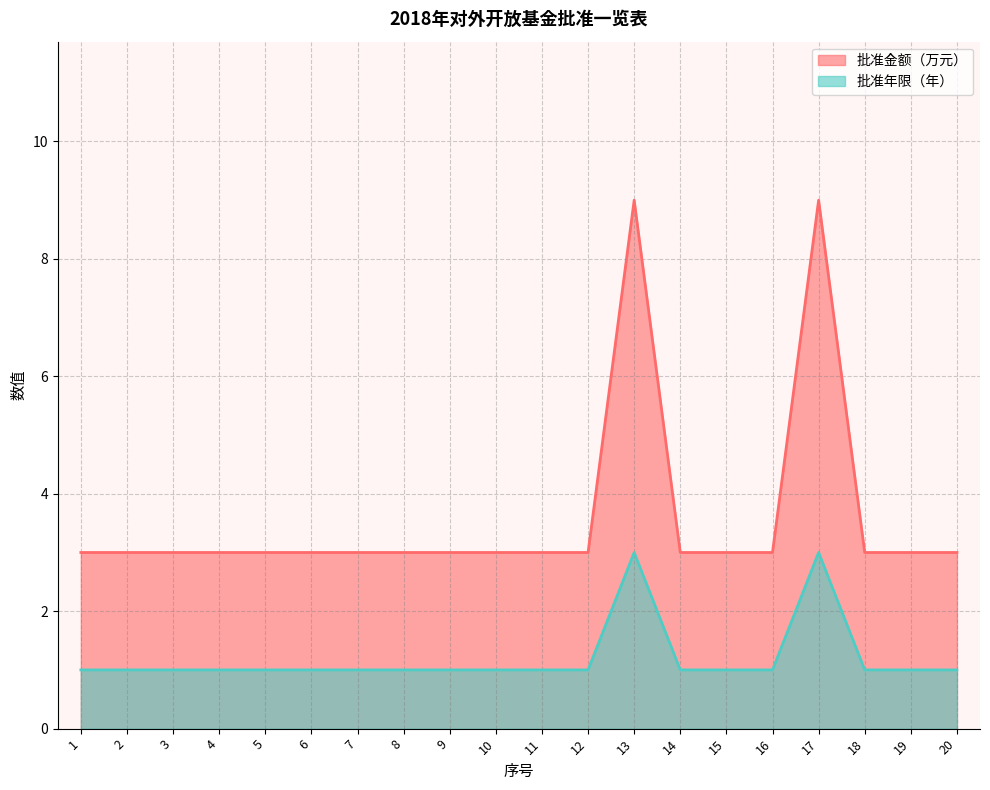

Count the number of data series in this chart.

2